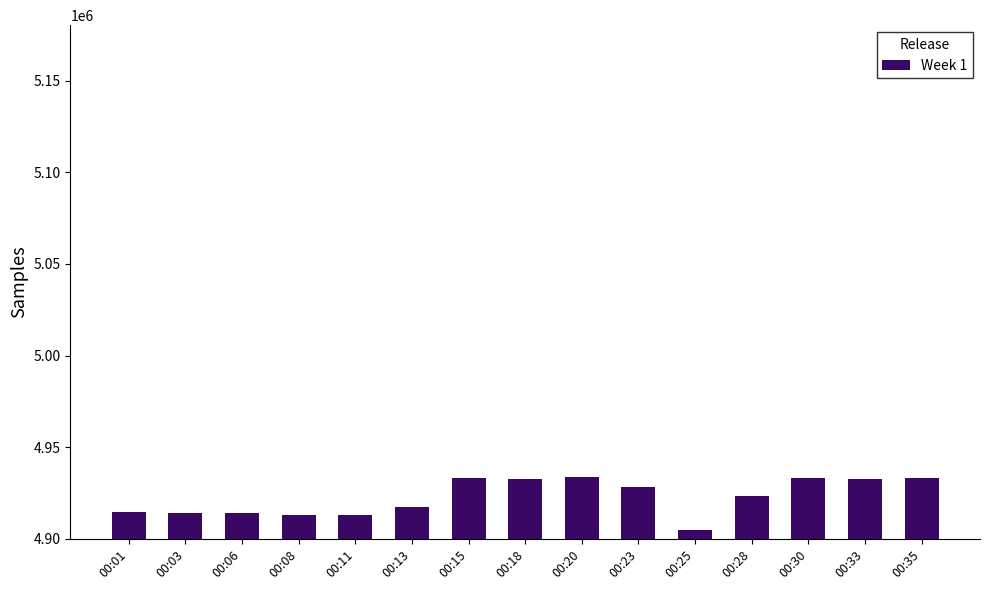

What is the change in value from 00:13 to 00:15?

+15782